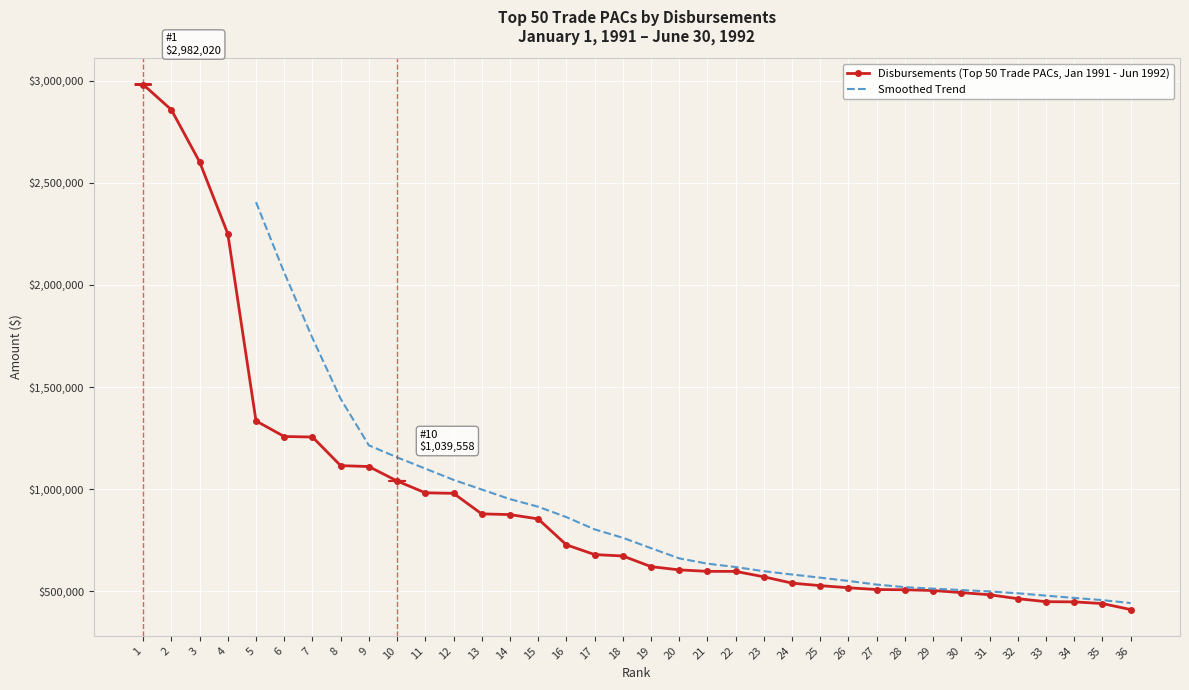

Where does the data first go above 672275?

1